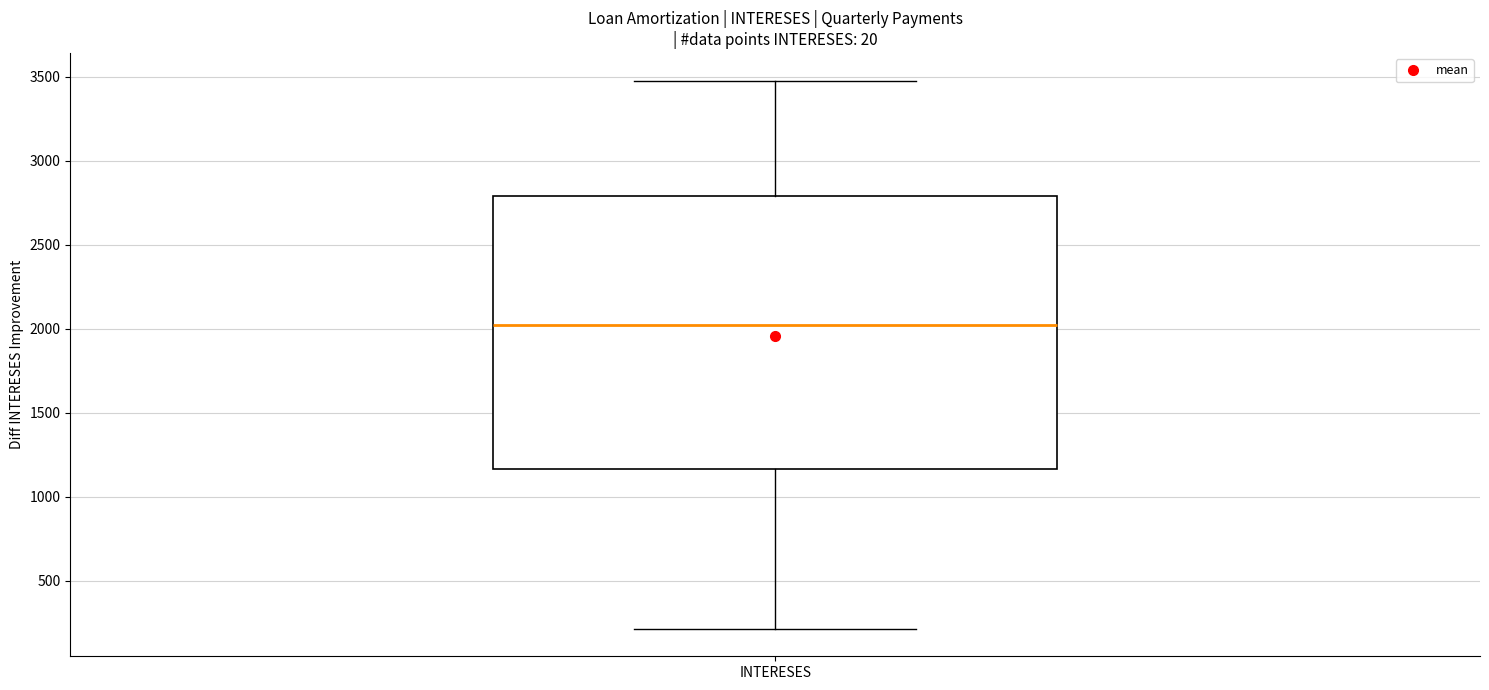

Transcribe this box plot: give where the median line is, the range the box spans, and where the two whiskers end, as read against the y-axis. The values are not printed on the chart, so give them approximately, as read against the axis.

median 2000, box 1150 to 2800, whiskers 200 to 3500